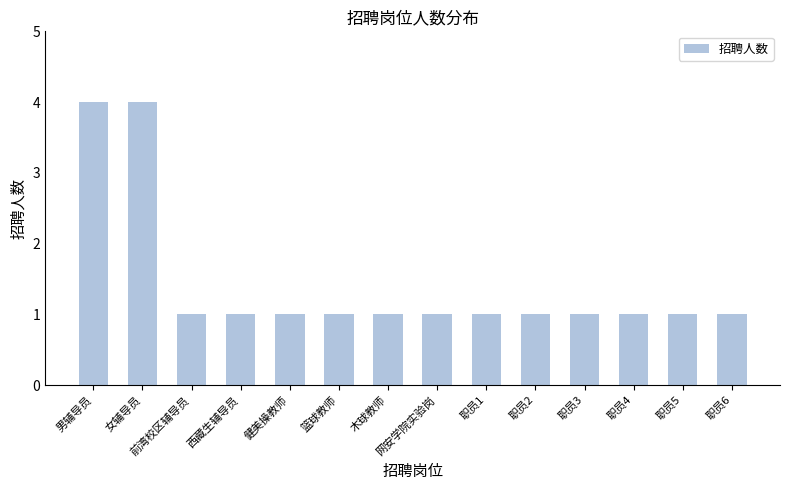

What is the label of the 1st bar from the right?

职员6